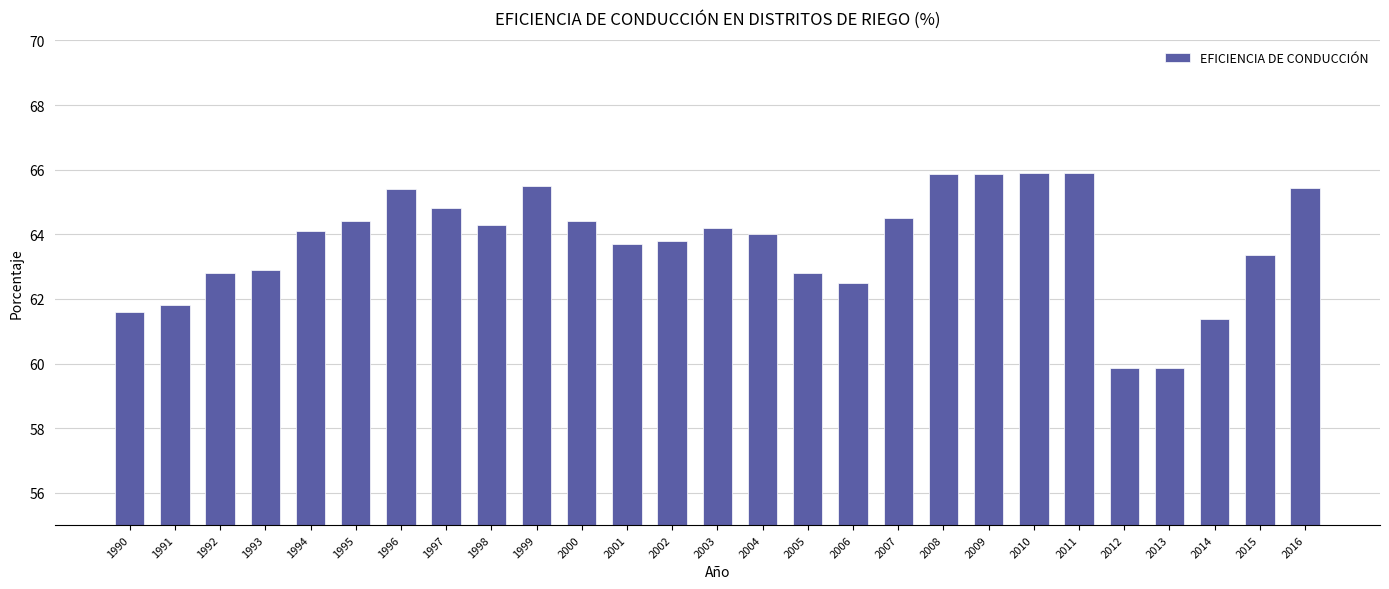

What is the smallest value displayed?

59.9